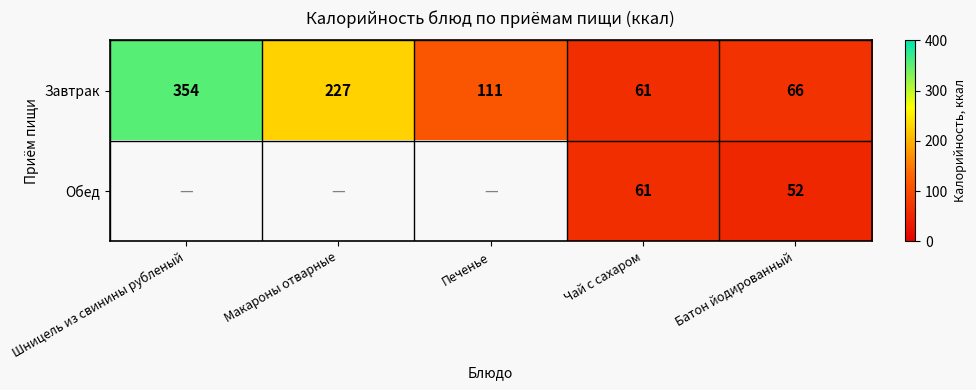

At which label does Завтрак first exceed 111?

Шницель из свинины рубленый